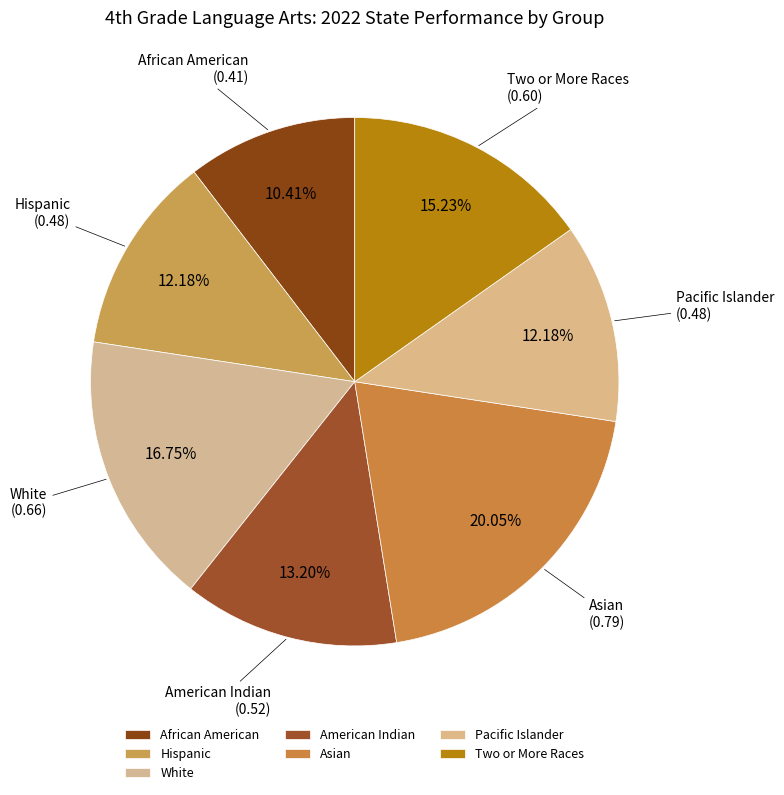

Between Pacific Islander and Two or More Races, which is larger?

Two or More Races